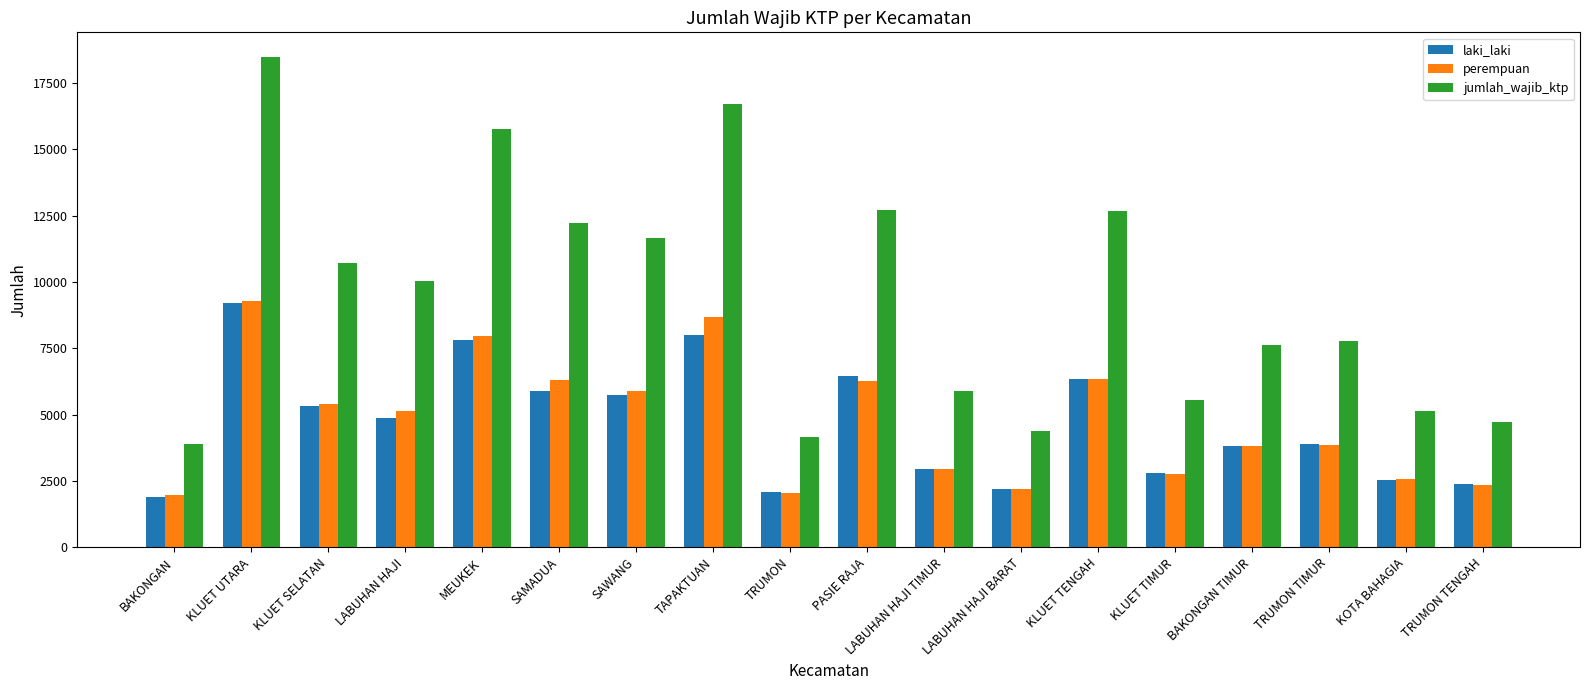

Is it true that jumlah_wajib_ktp equals 4157 at TRUMON?

True